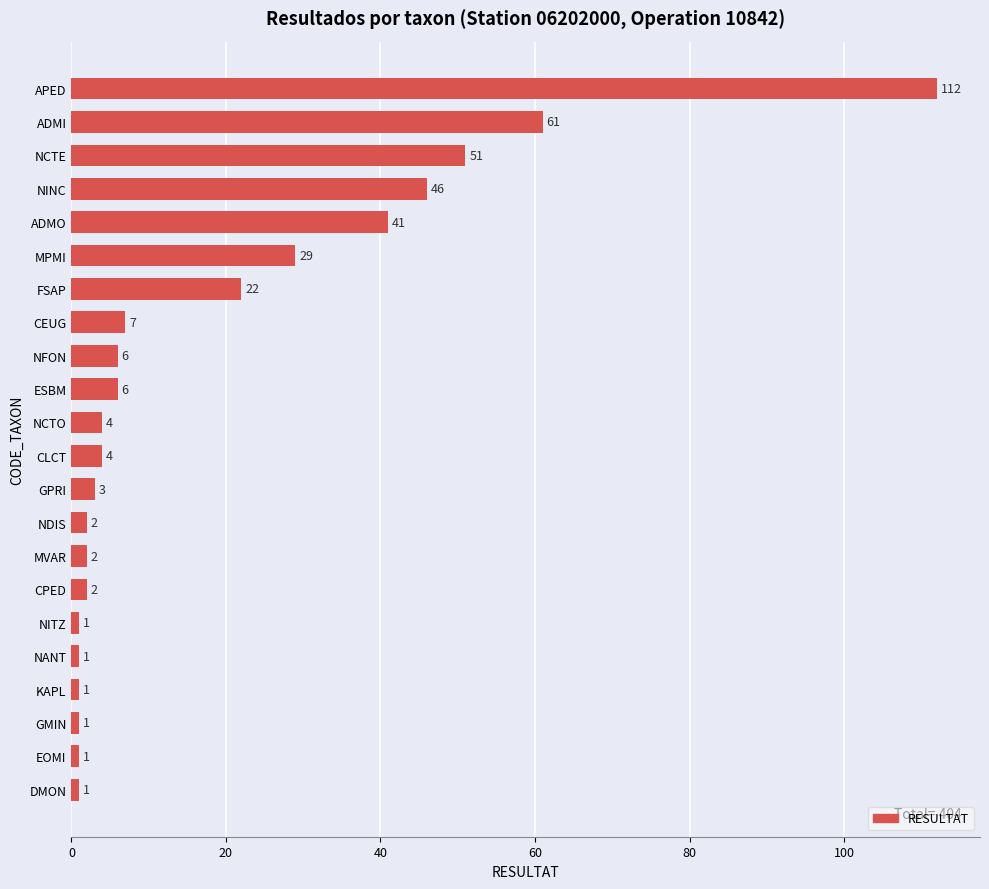

Which has a higher value, NINC or ADMO?

NINC